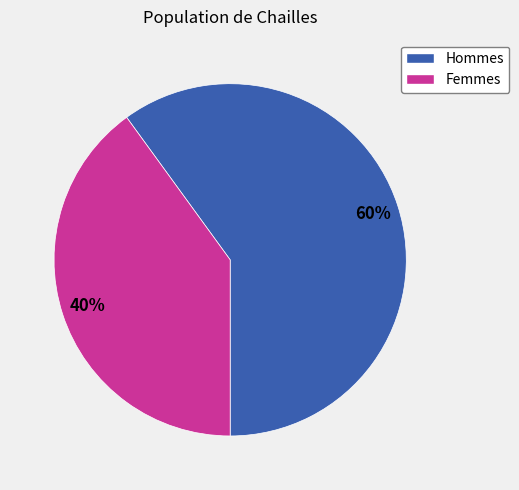

Does any single category account for the majority?

Yes